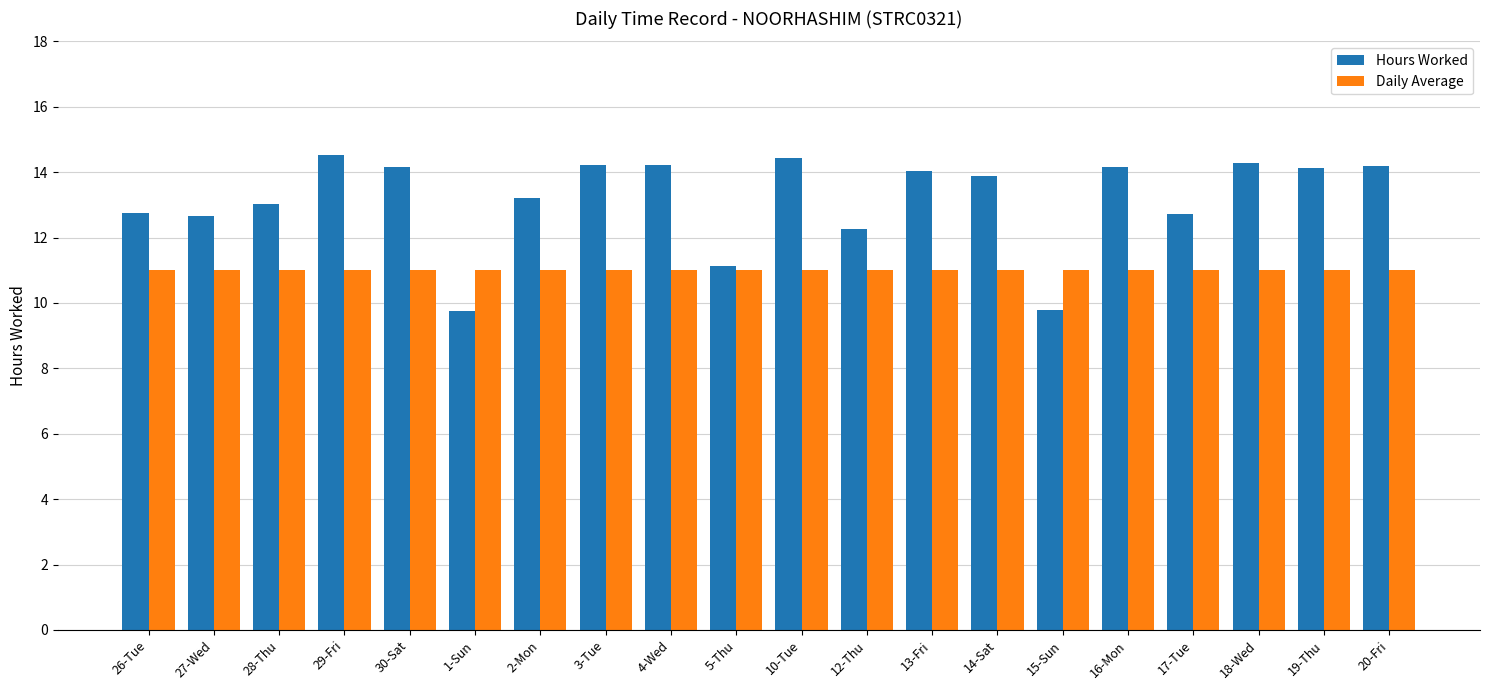

The Daily Average series shows 7.2 at 27-Wed. True or false?

False